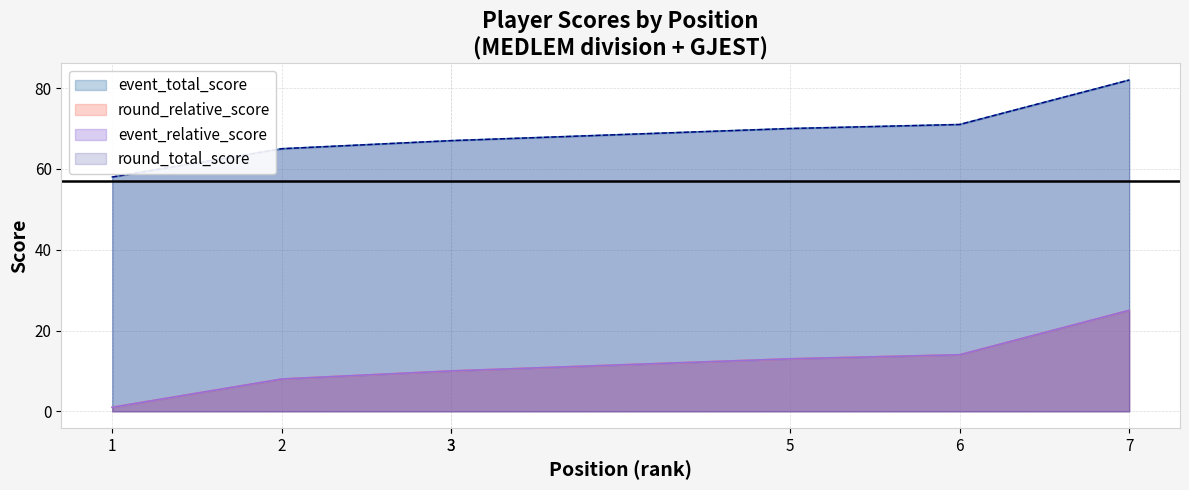

List the series in order of their peak value, highest first.

event_total_score, round_relative_score, event_relative_score, round_total_score